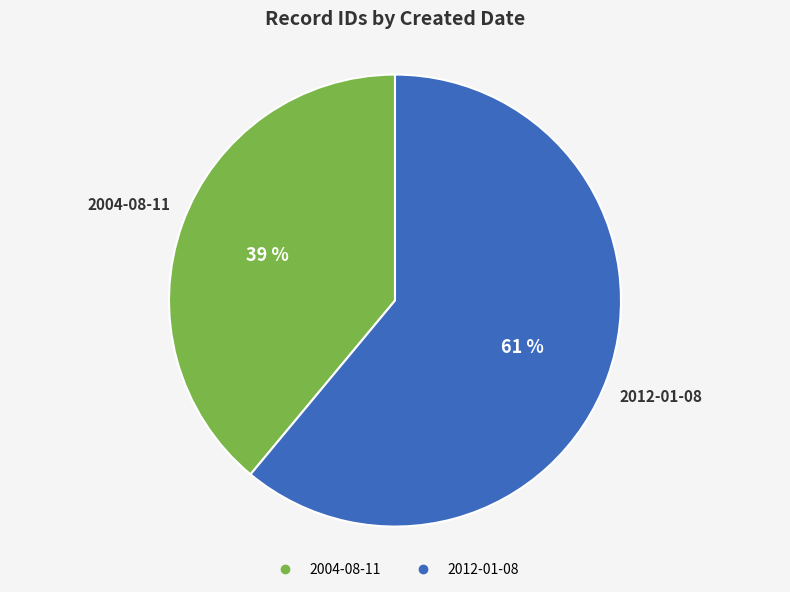

What is the smallest slice in the pie chart?

2004-08-11